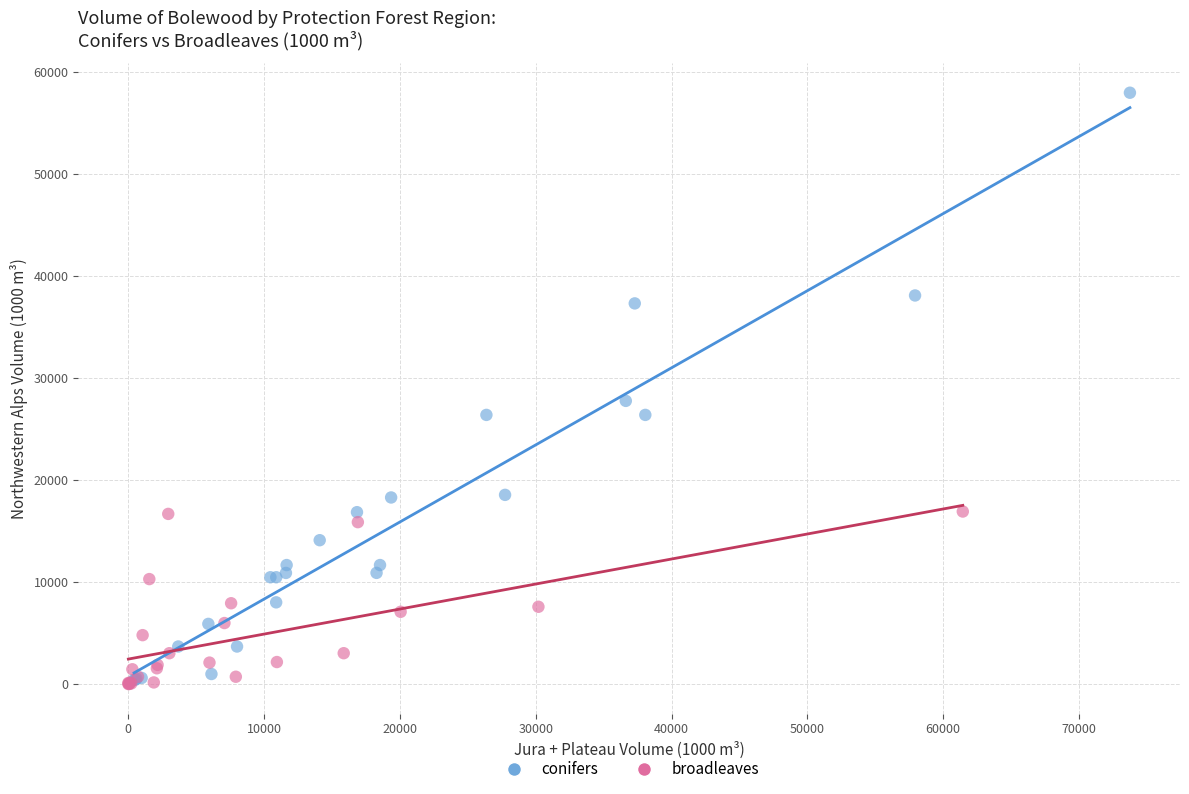

Which series reaches the maximum Y coordinate?

conifers